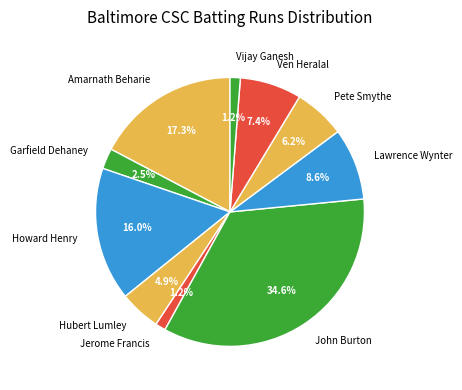

Is there any slice that represents more than half of the pie?

No